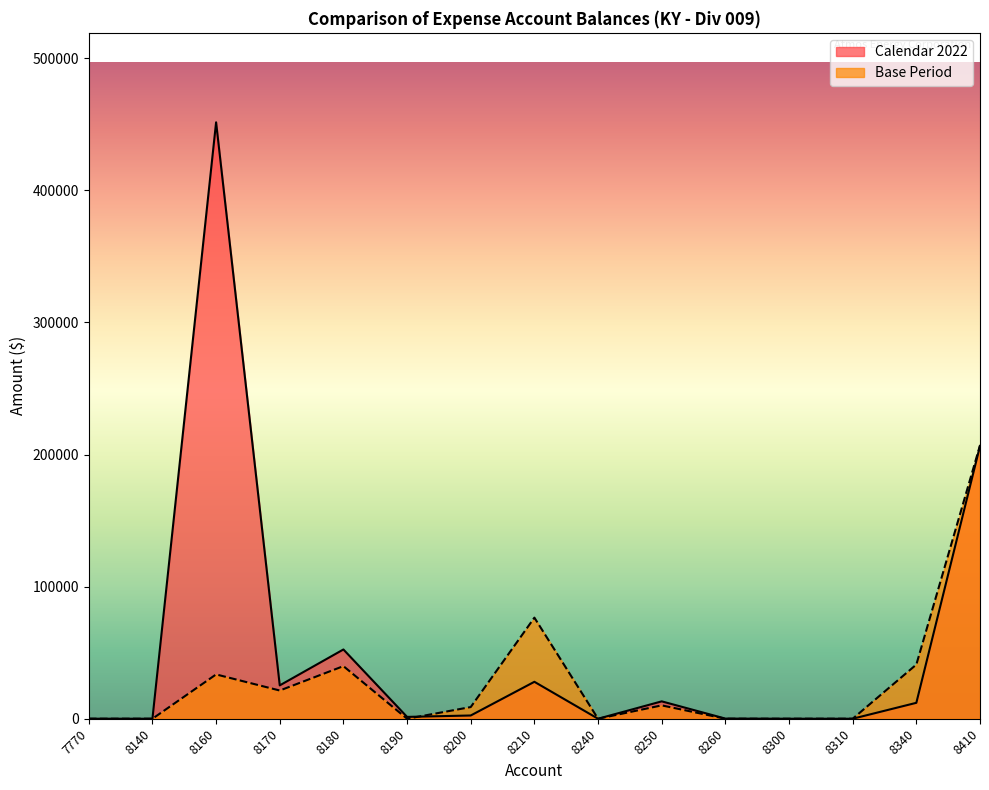

At how many categories does at least one series exceed 105302?

2